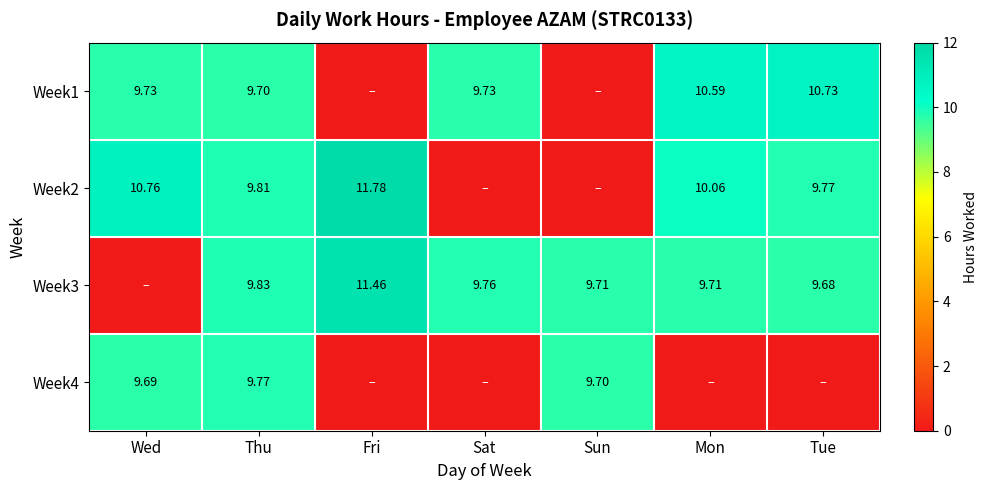

Is the value of Week4 at Wed greater than the value of Week3 at Thu?

No